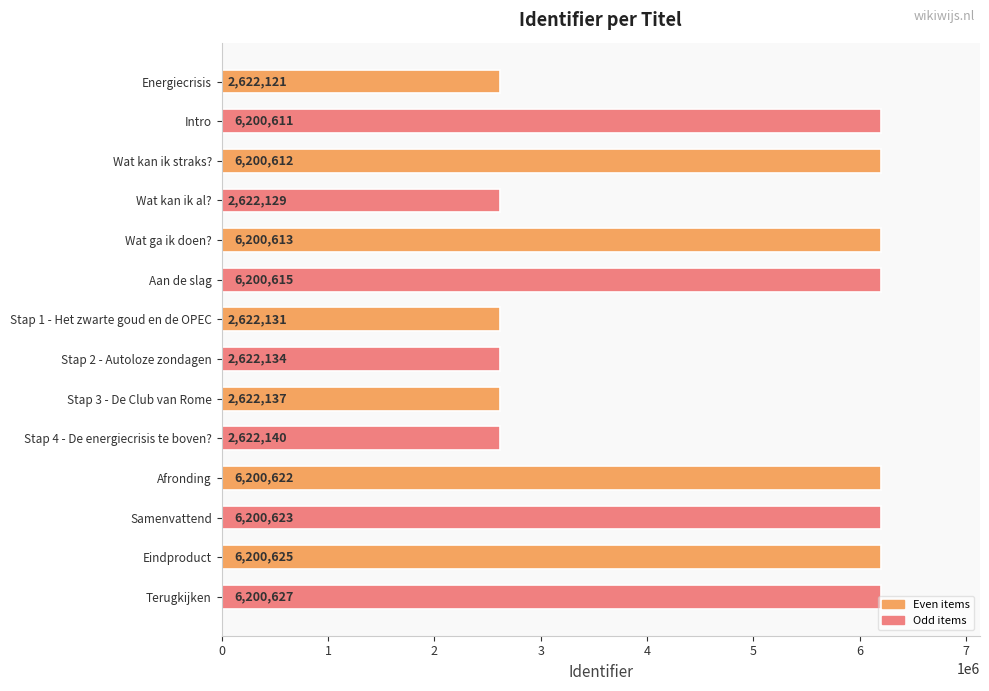

The chart shows a value of 6200627 at Terugkijken. True or false?

True